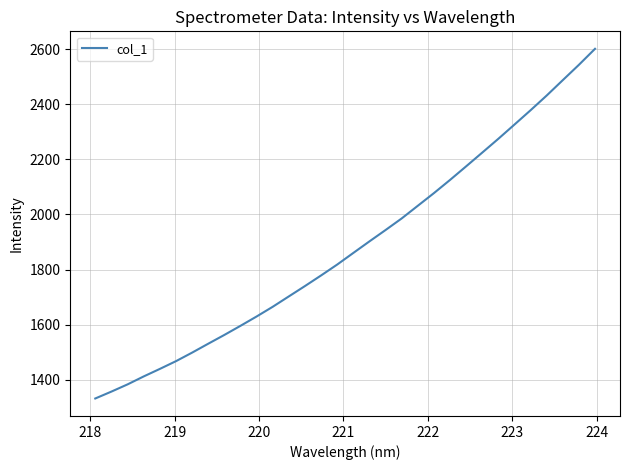

What is the greatest value displayed?

2601.6